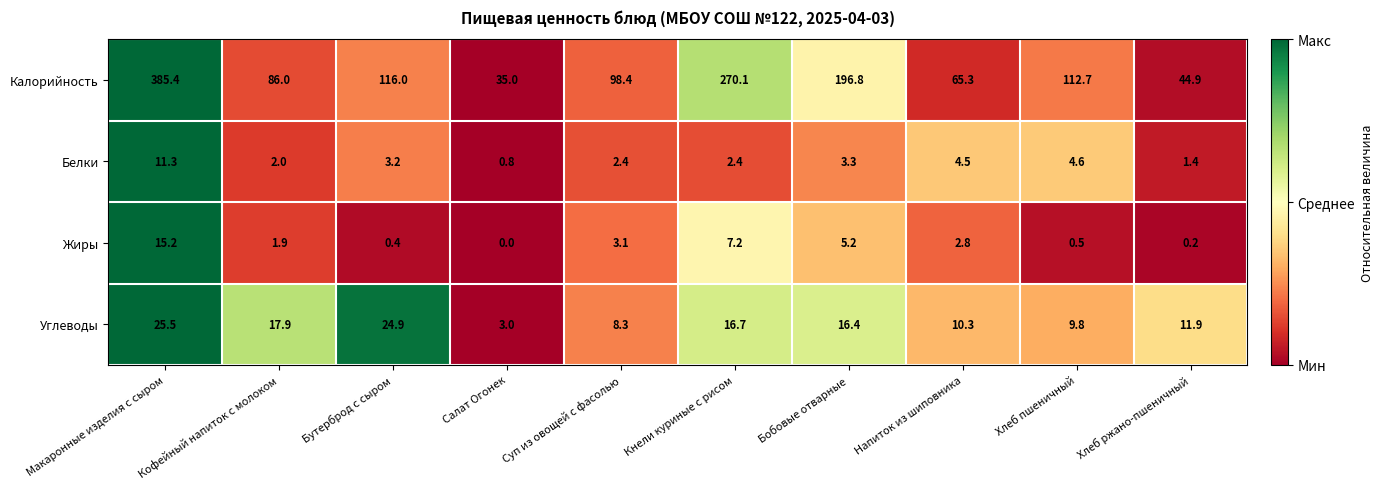

What is the difference between the second highest and minimum values in the Жиры series?

7.2